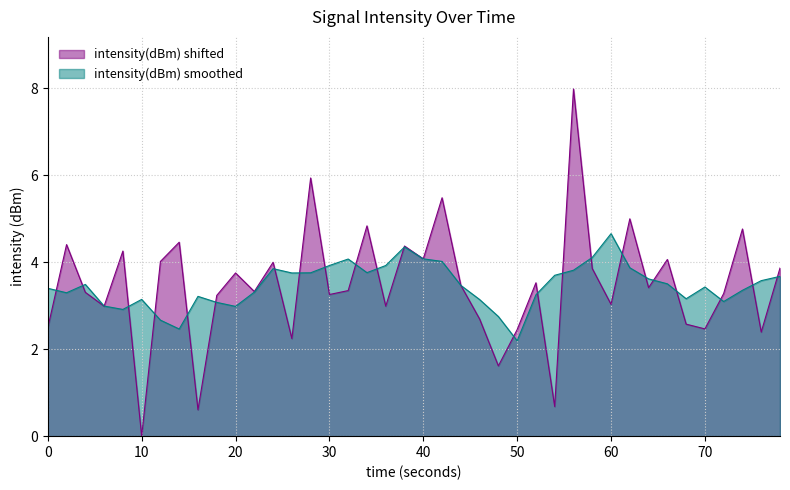

The value of intensity(dBm) shifted at 60 is 1.0. True or false?

False